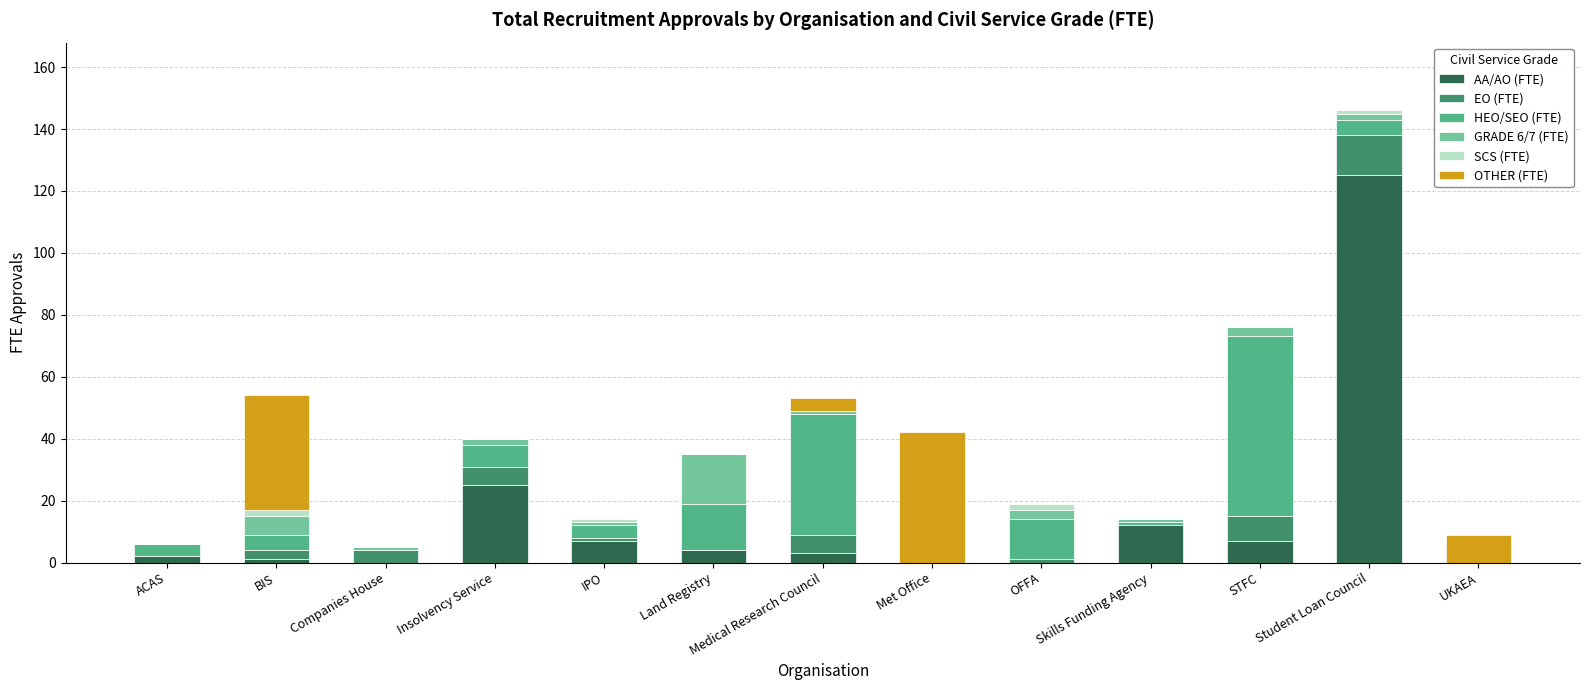

At which category is the sum across all series the highest?

Student Loan Council